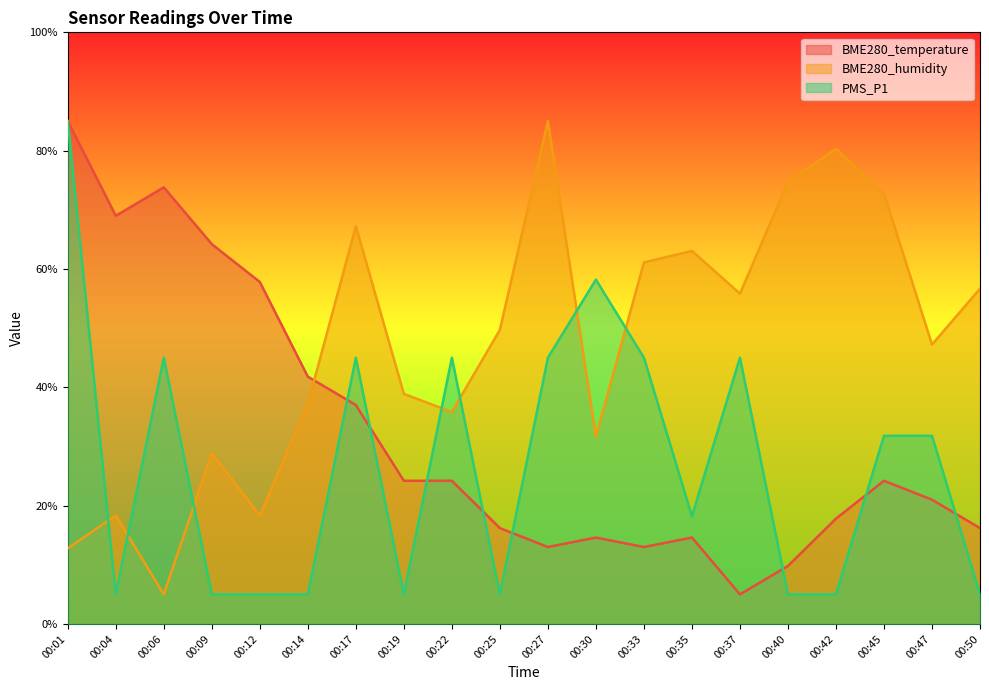

In PMS_P1, how many points are higher than both neighbors (excluding endpoints)?

5